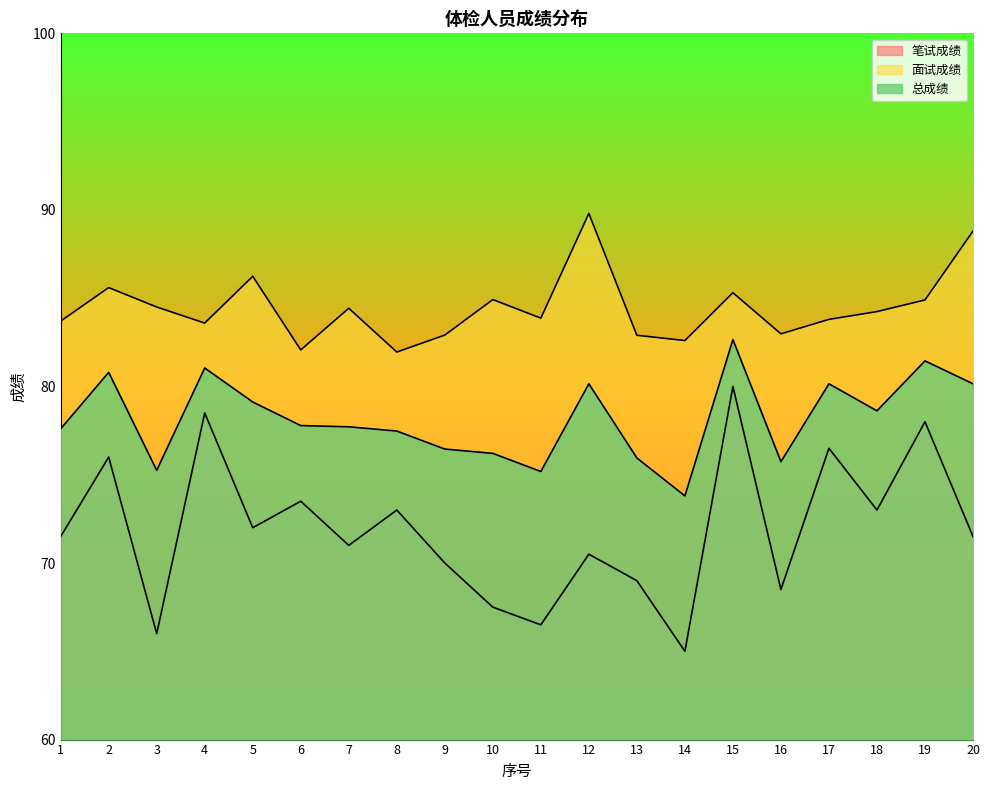

How many lines are shown in the chart?

3